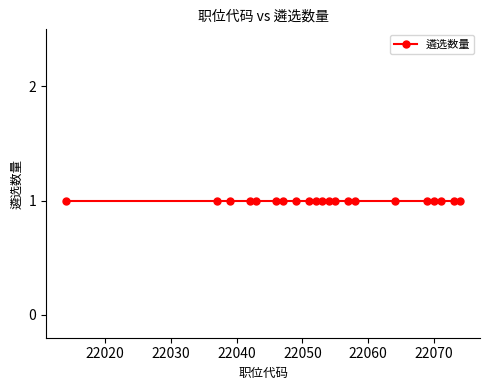

List the labels in order of value, largest first.

22074, 22073, 22071, 22070, 22069, 22064, 22058, 22057, 22055, 22054, 22053, 22052, 22051, 22049, 22047, 22046, 22043, 22042, 22039, 22037, 22014